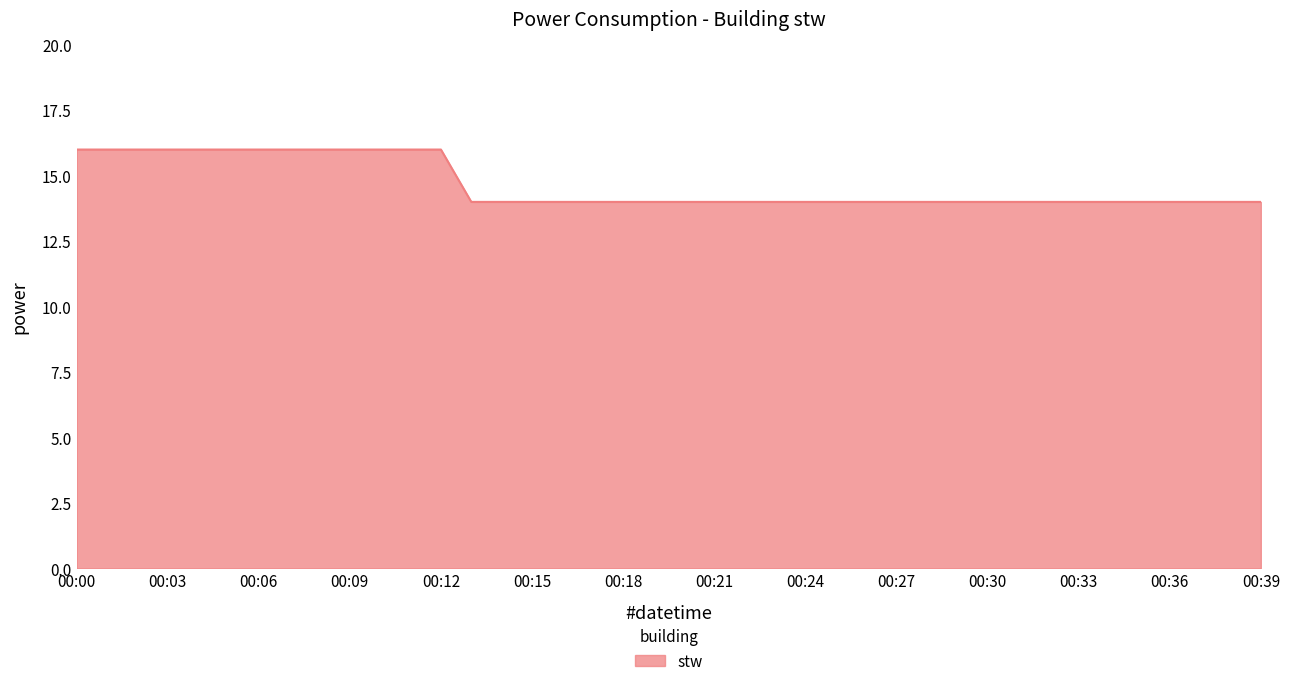

What is the smallest value displayed?

14